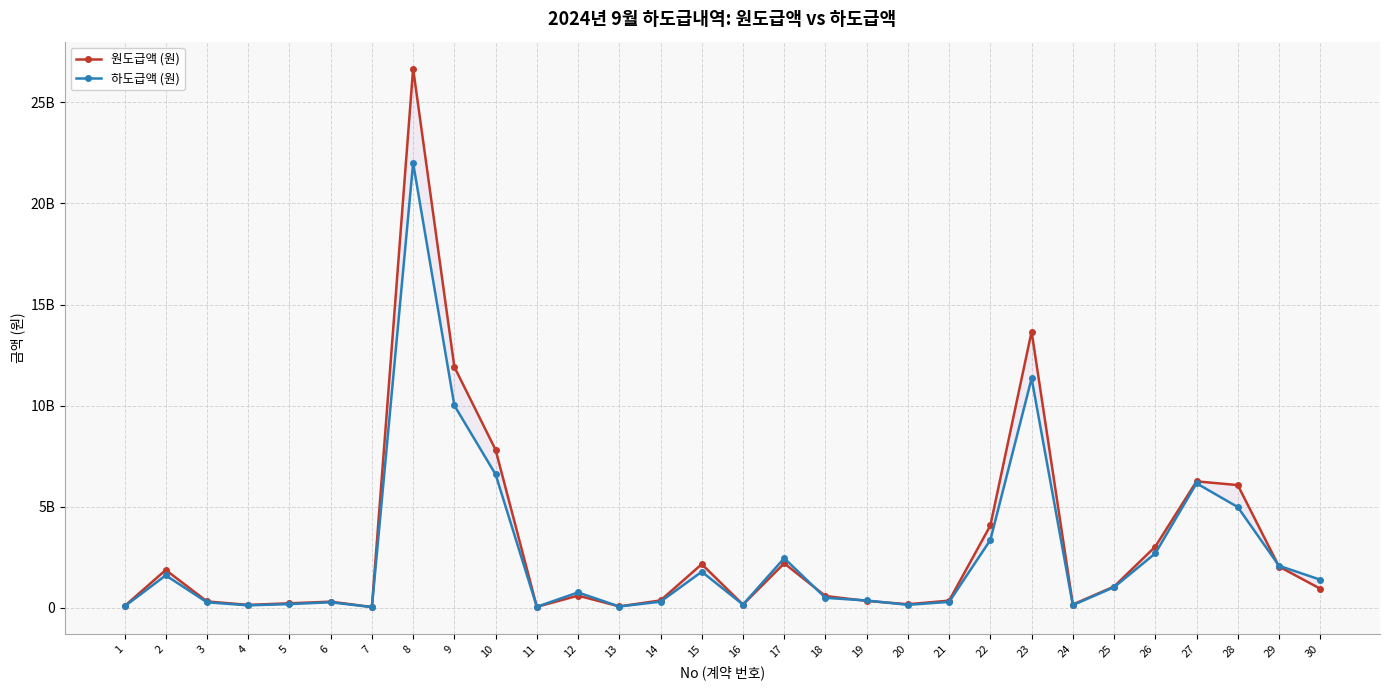

How many data points in 원도급액 (원) are less than 601700000?

15